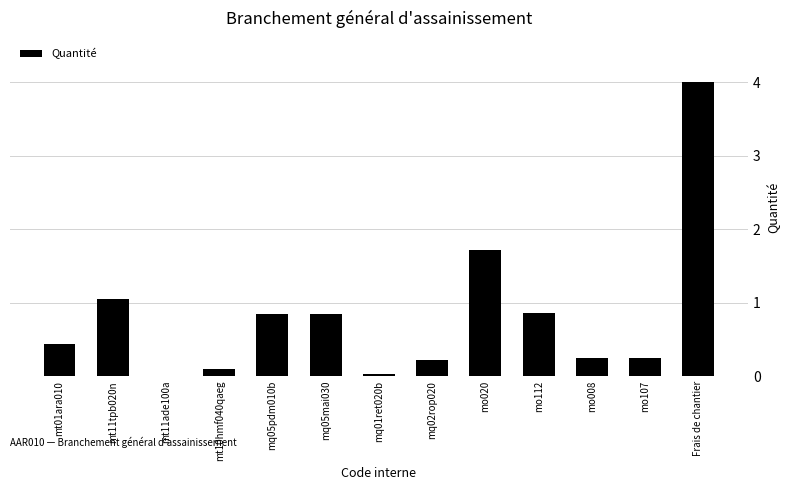

What is the approximate value at mo112?

0.9